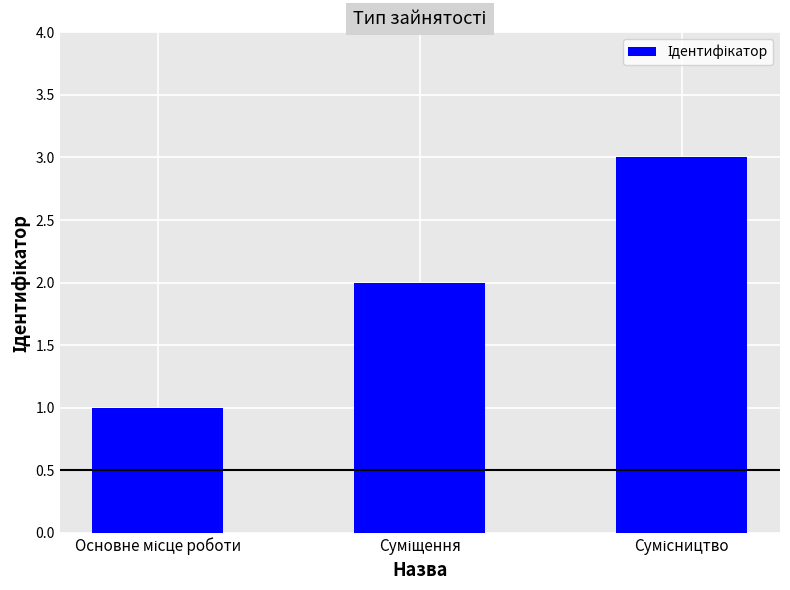

How many bars are there in total?

3